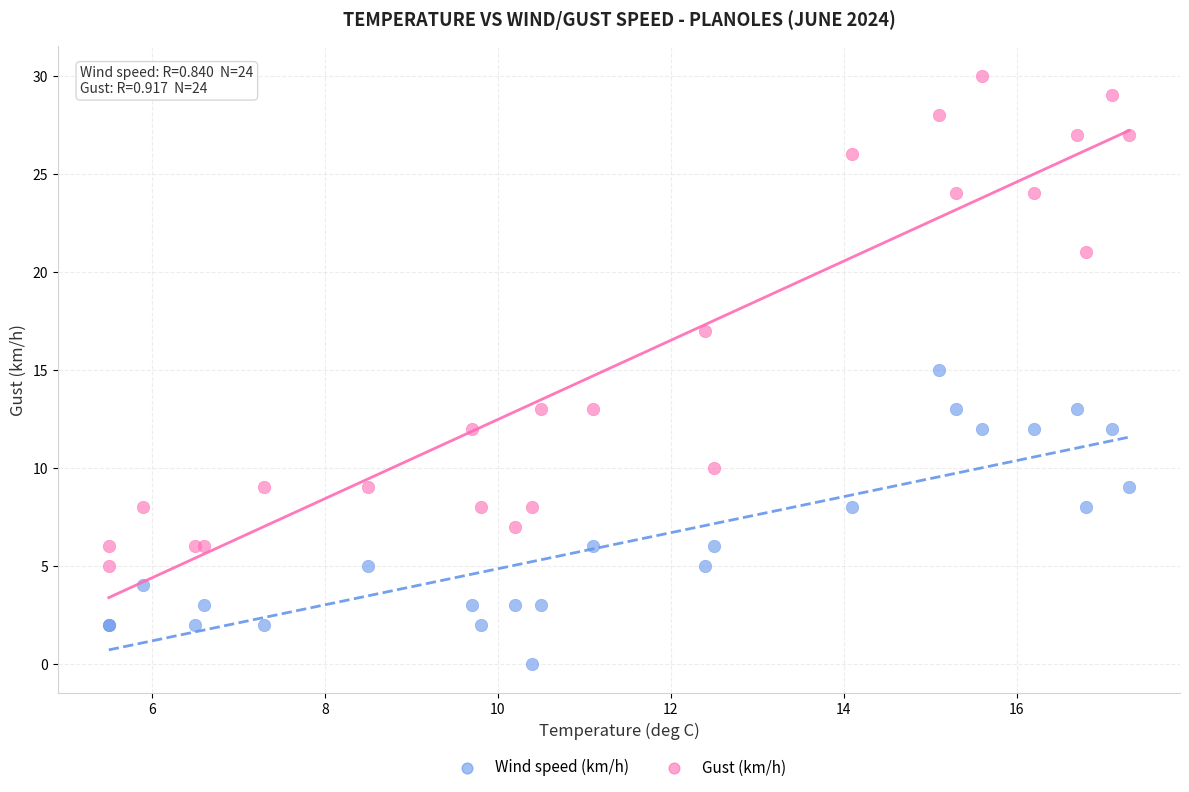

Which series has the largest Y range (max minus min)?

Gust (km/h)